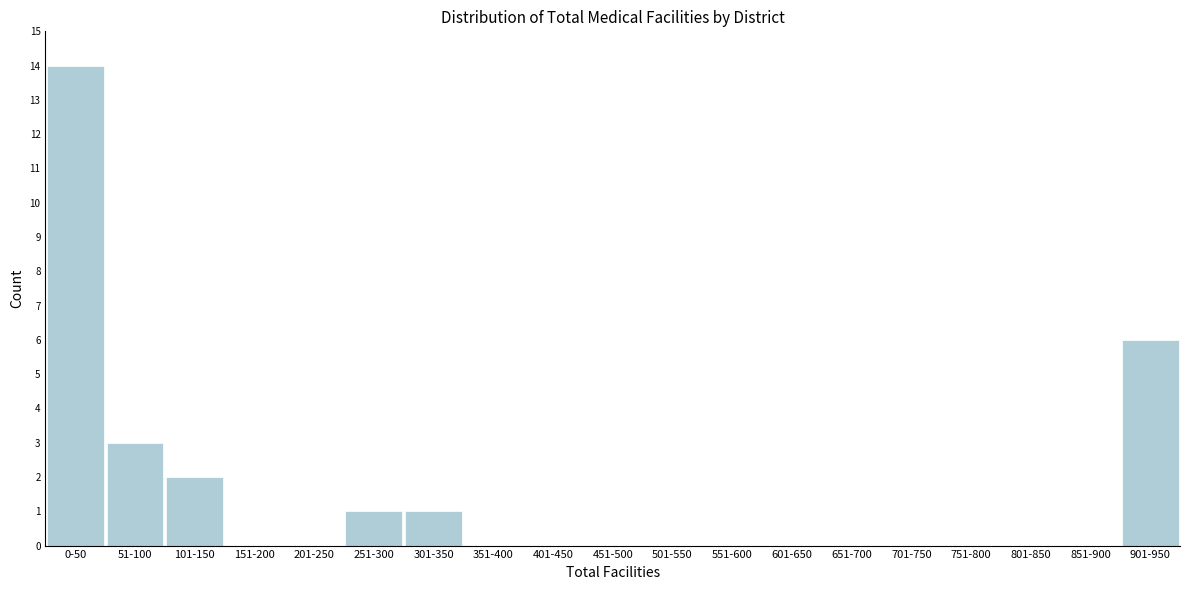

What is the sum of all values?

27